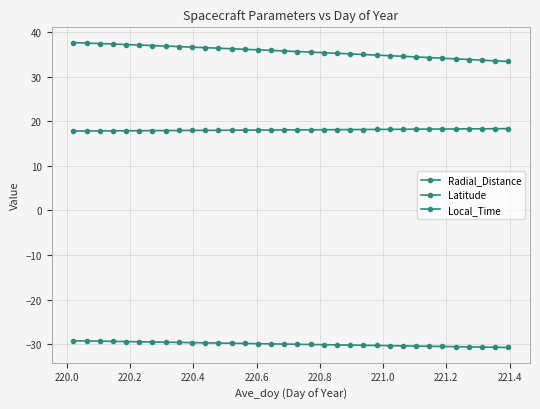

True or false: Radial_Distance and Latitude cross at least once.

False